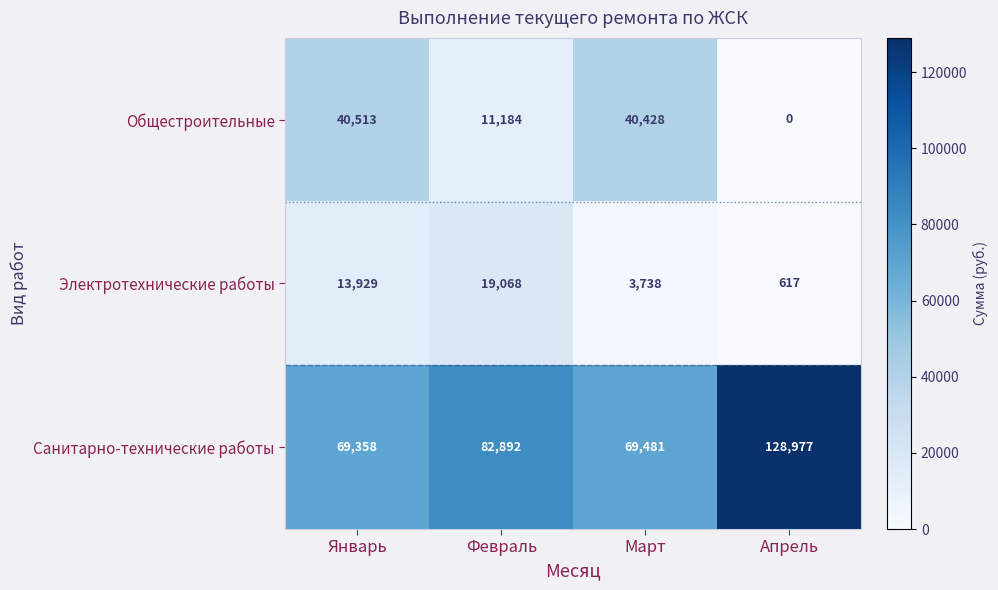

At which label does Электротехнические работы reach its minimum?

Апрель